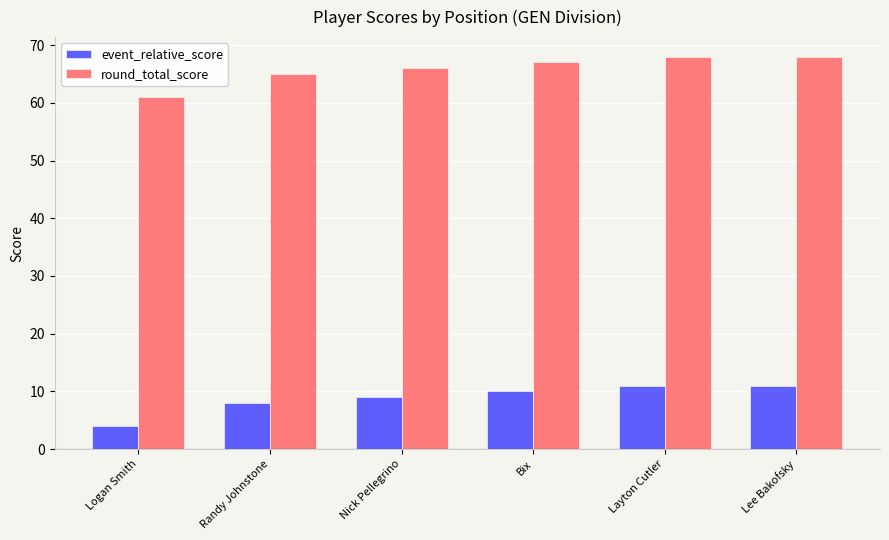

What is the spread (max minus min) of values at Layton Cutler?

57